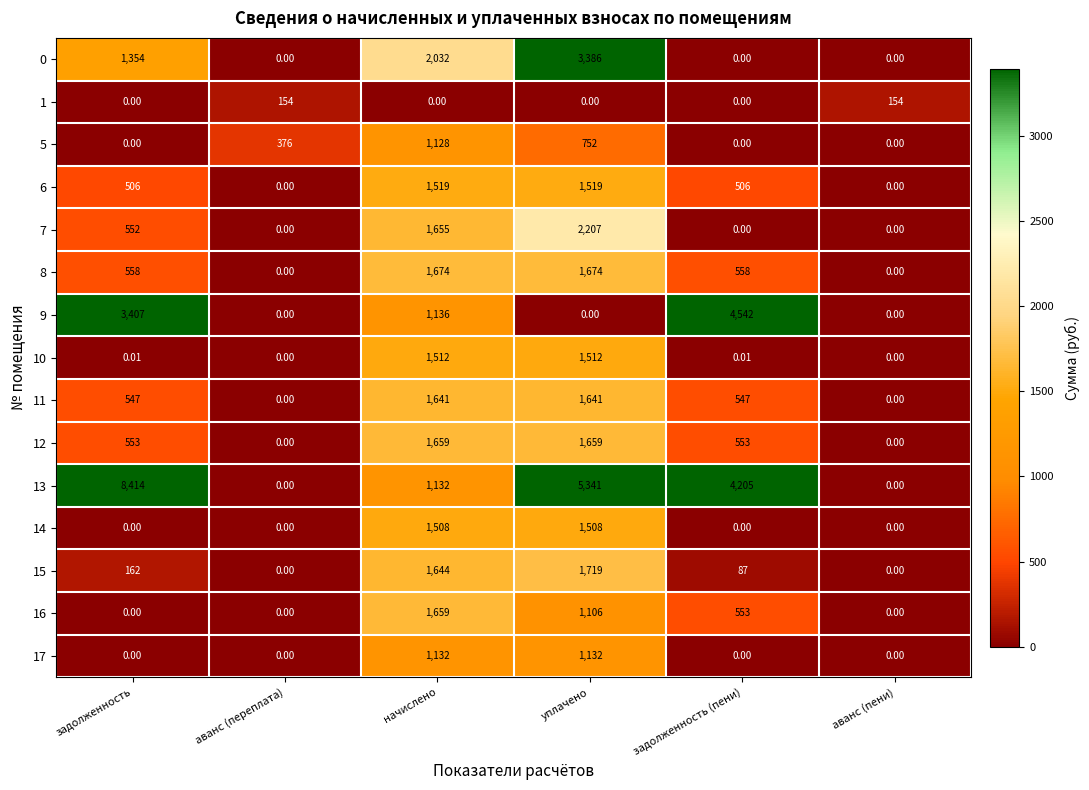

At which label is 16 closest to 829?

задолженность (пени)